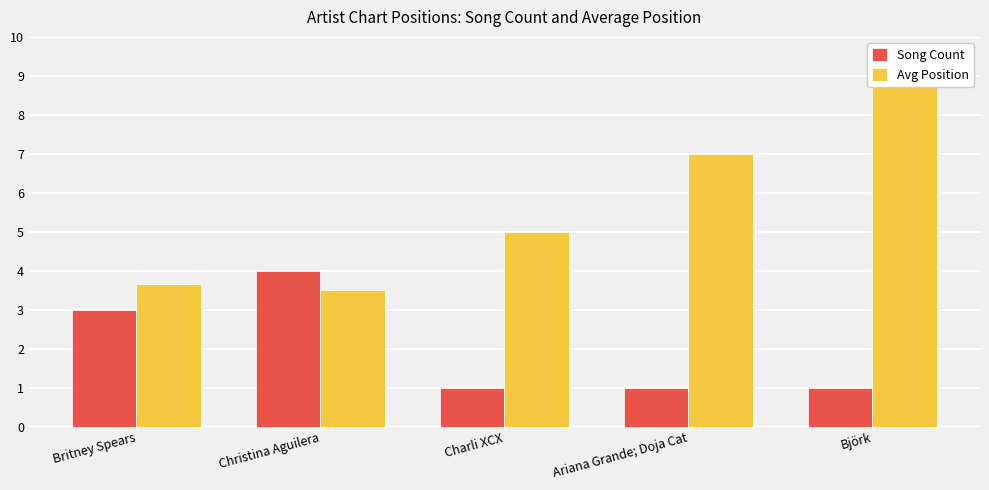

Reading left to right, list all the values displayed in this chart.

Song Count: 3.0	4.0	1.0	1.0	1.0
Avg Position: 3.7	3.5	5.0	7.0	9.0